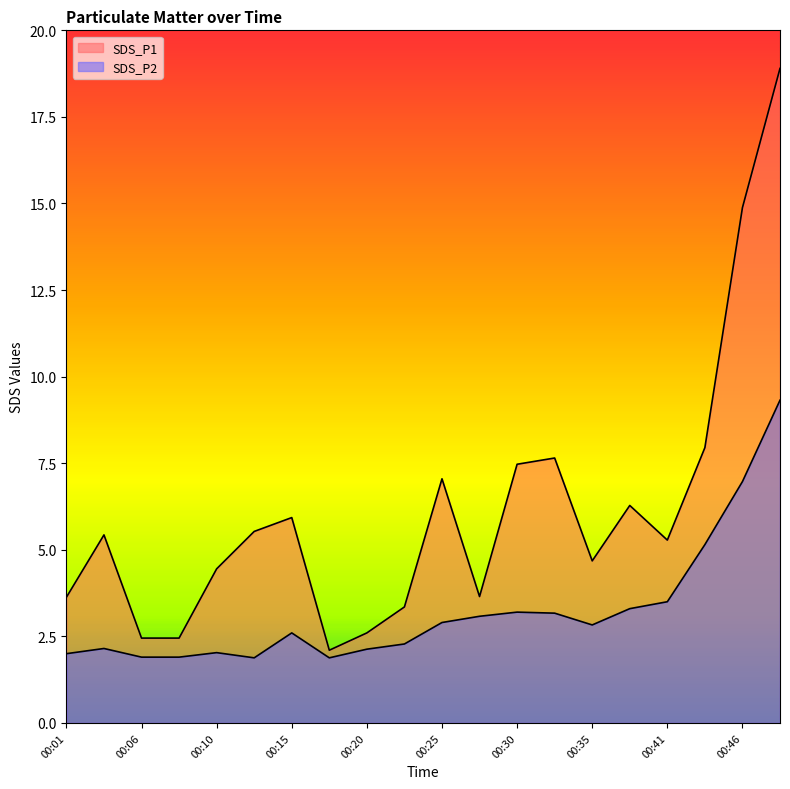

True or false: SDS_P1 and SDS_P2 cross at least once.

False